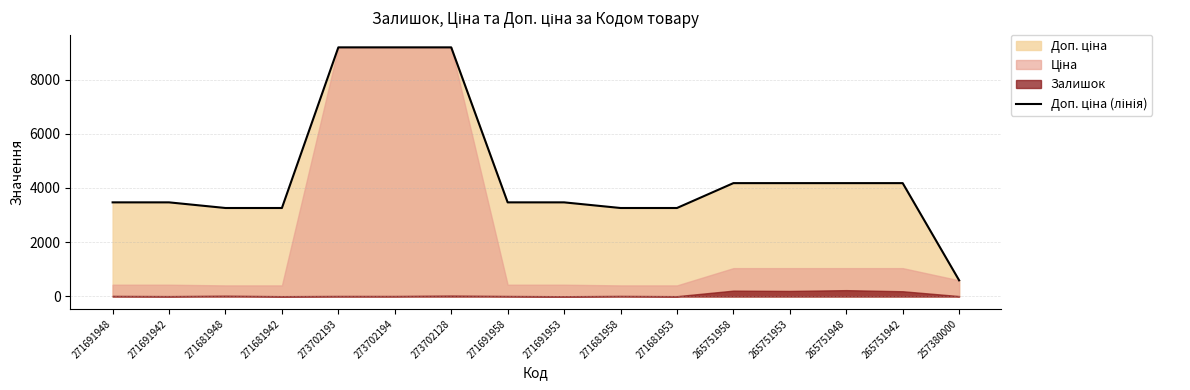

Where does the data first go above 3470?

271691948